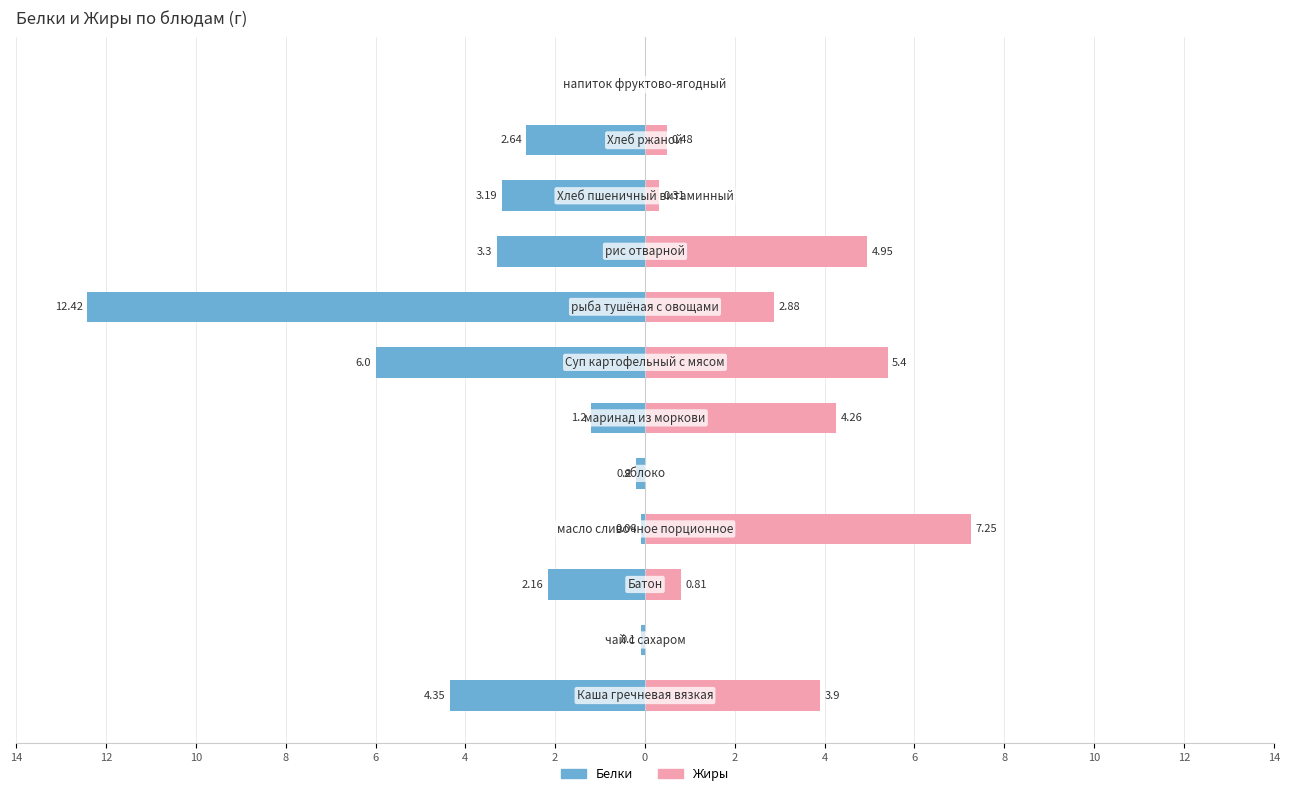

Which series has the largest range (max minus min)?

Белки